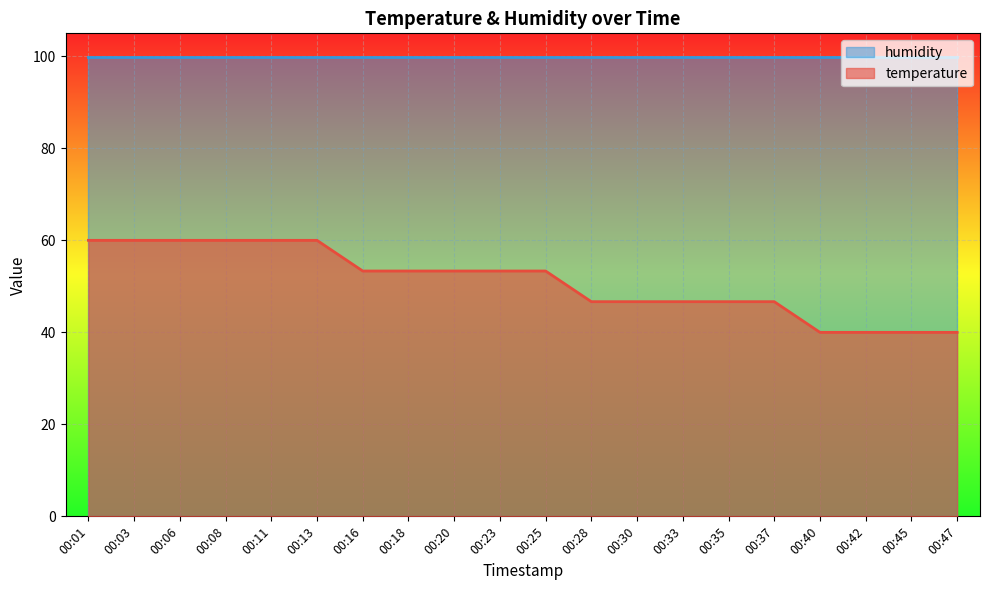

What is the change in value from 00:11 to 00:18?

-6.7